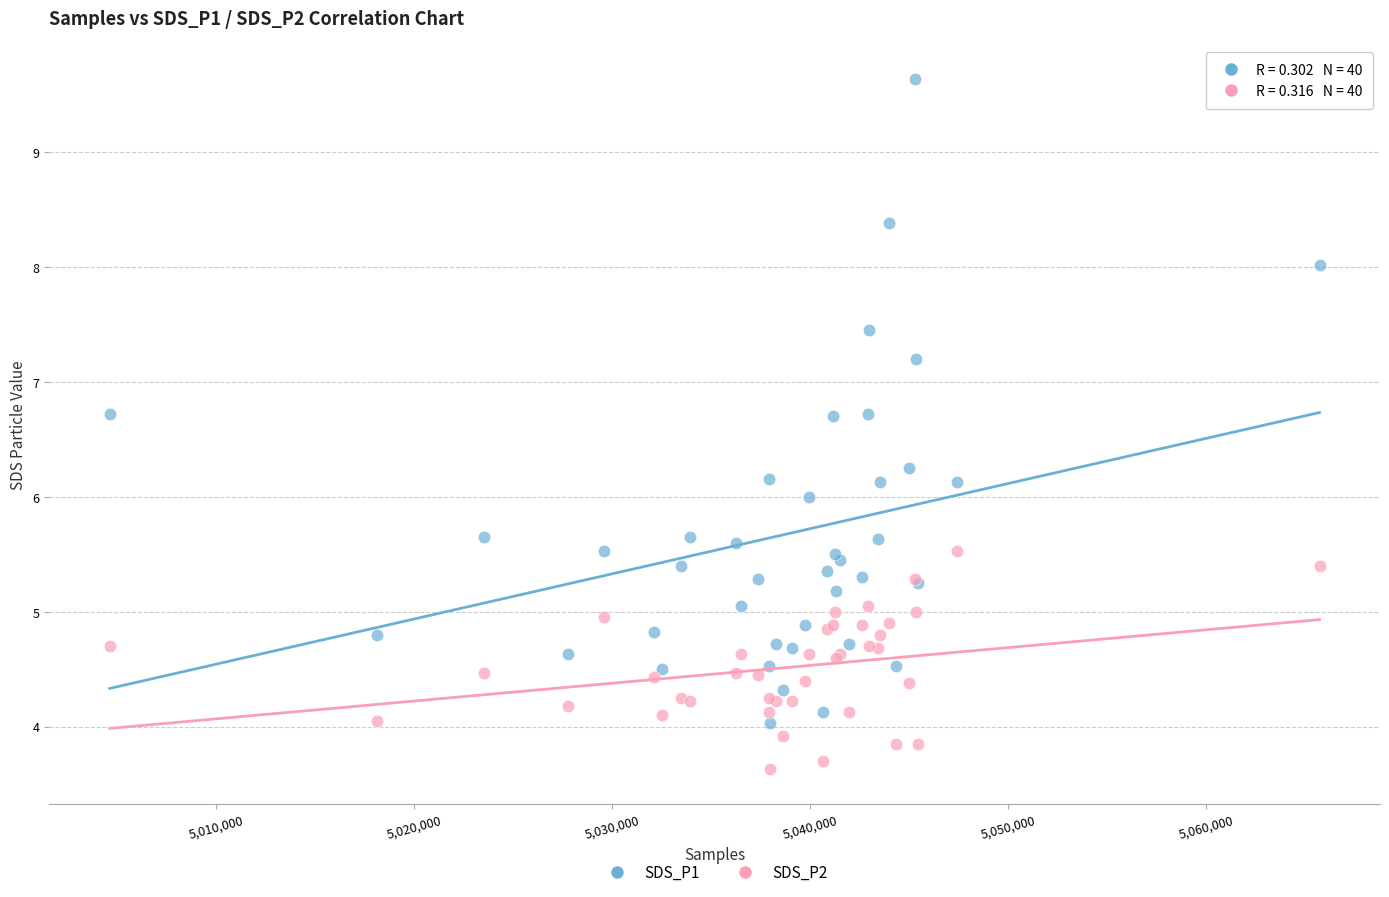

Which series contains the lowest Y value?

SDS_P2